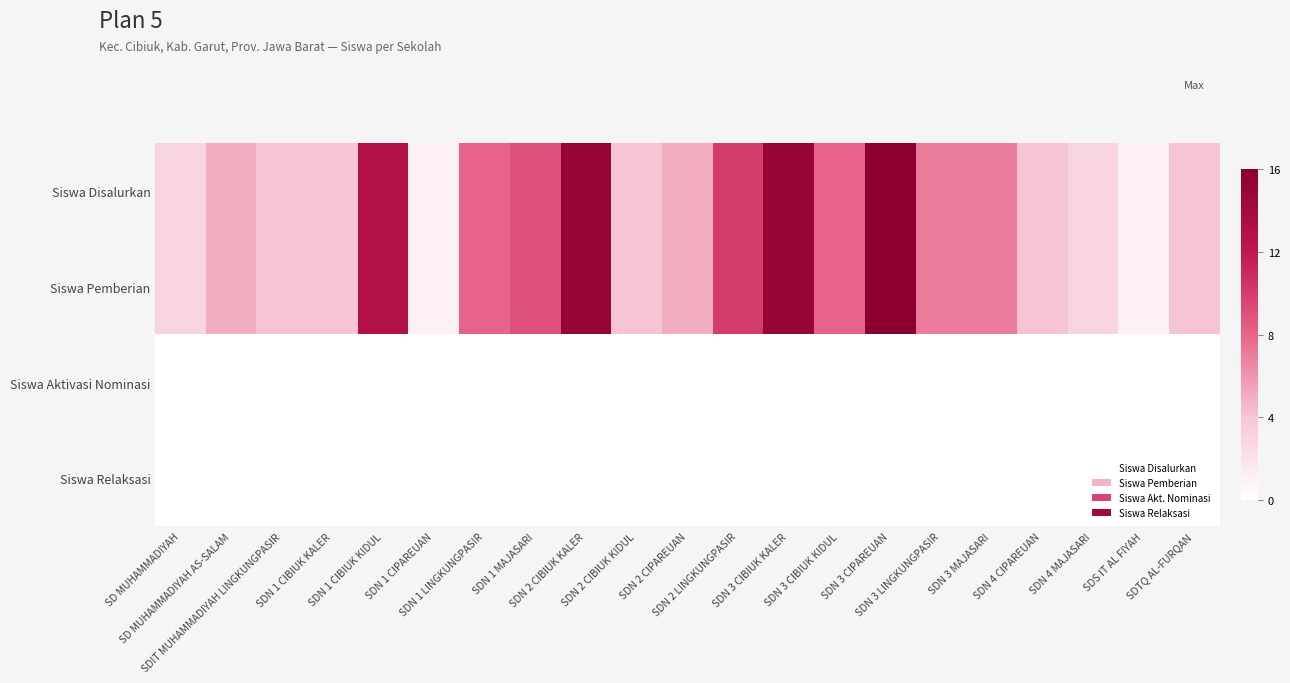

What is the total value across all series at SD MUHAMMADIYAH?

6